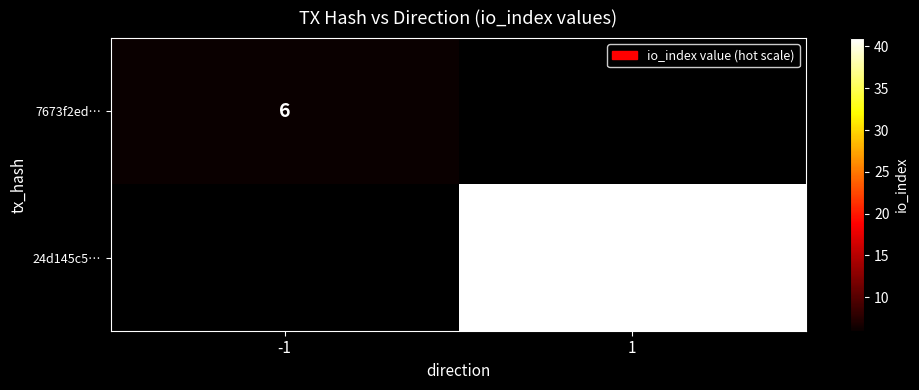

Is it true that 24d145c5… equals 41 at 1?

True